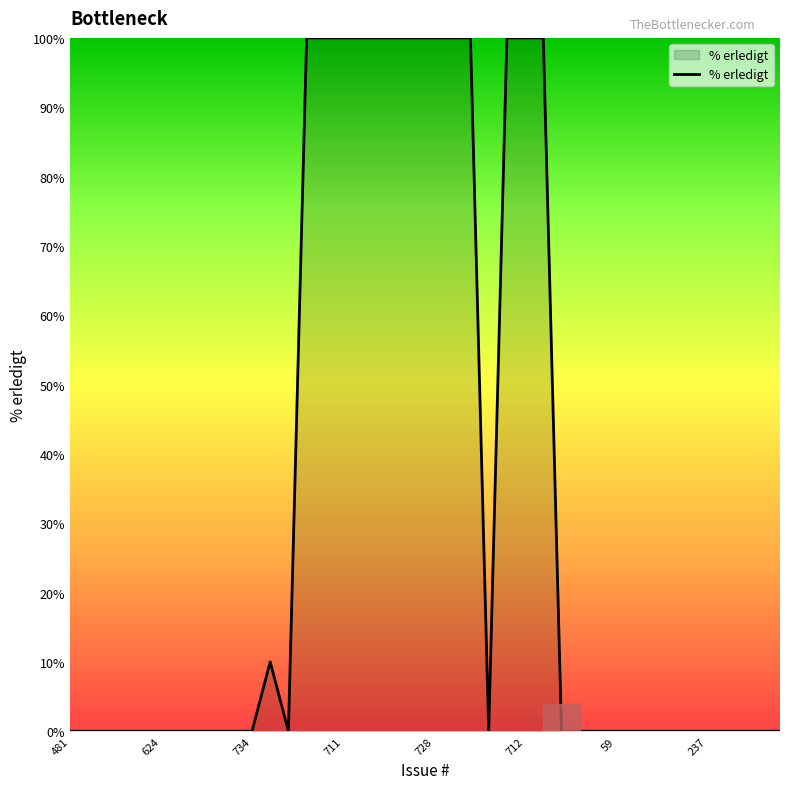

What is the average value?

33